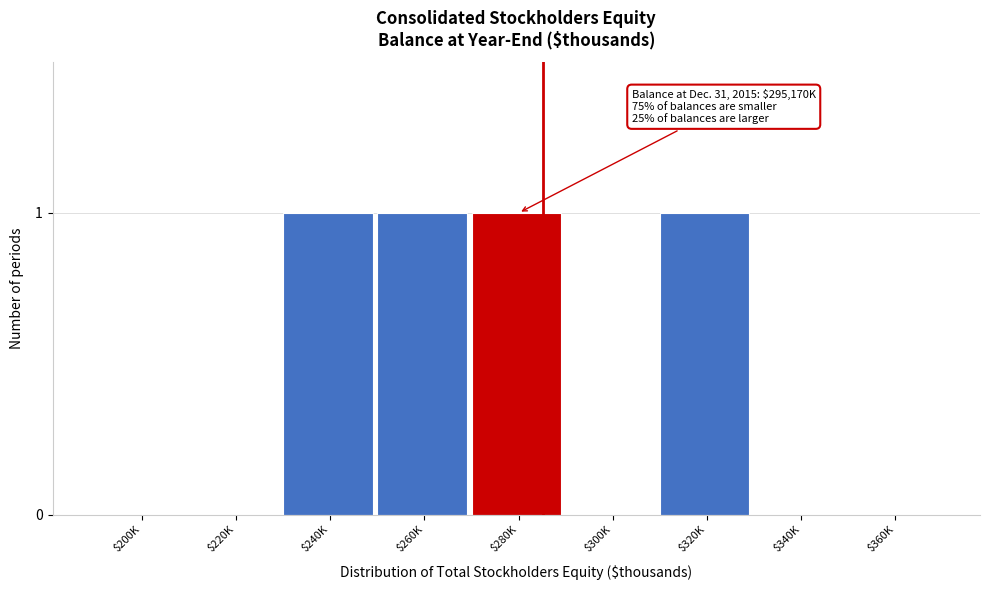

Is it true that the value at $280K is 1?

True